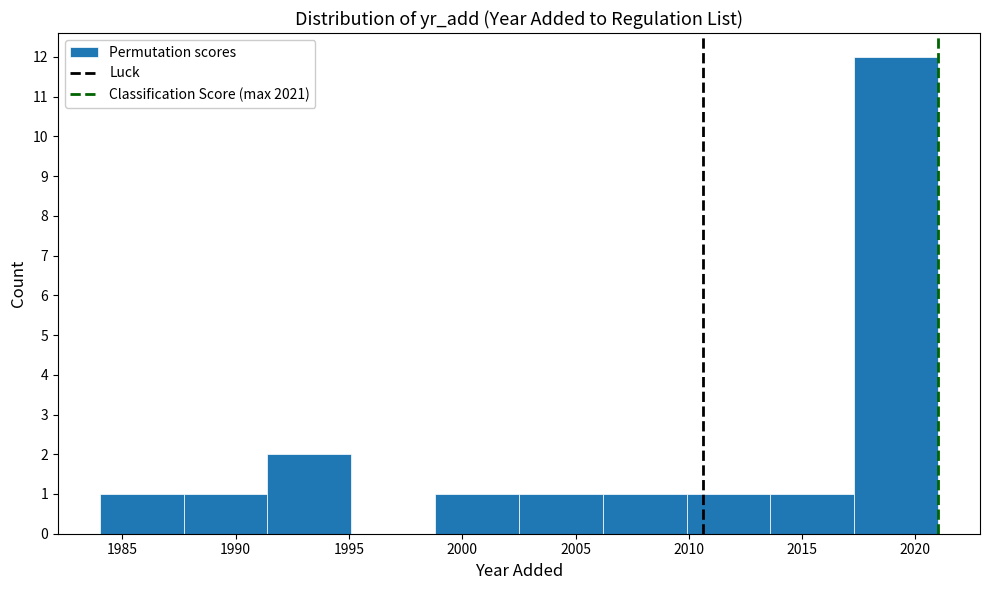

Reading left to right, transcribe this chart: for each bar, give the range it covers on the x-axis and its height. Neither the bar edges nor the heights are printed on the chart, so give them approximately, as read against the axes.

1984.0 to 1987.7: 1
1987.7 to 1991.4: 1
1991.4 to 1995.1: 2
1995.1 to 1998.8: 0
1998.8 to 2002.5: 1
2002.5 to 2006.2: 1
2006.2 to 2009.9: 1
2009.9 to 2013.6: 1
2013.6 to 2017.3: 1
2017.3 to 2021.0: 12